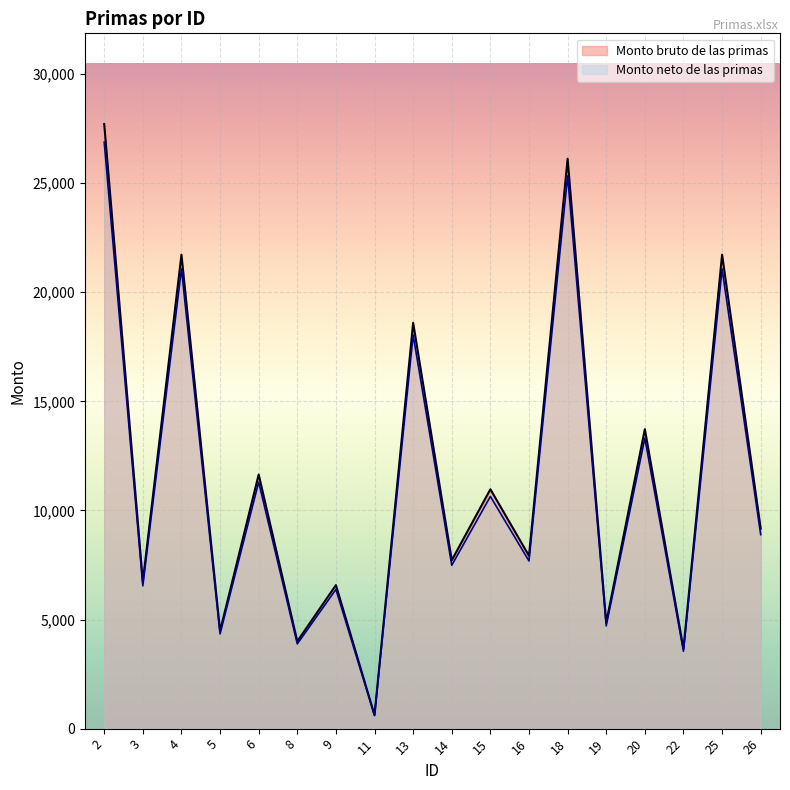

What is the difference between the Monto neto de las primas values at 26 and 6?

2406.0